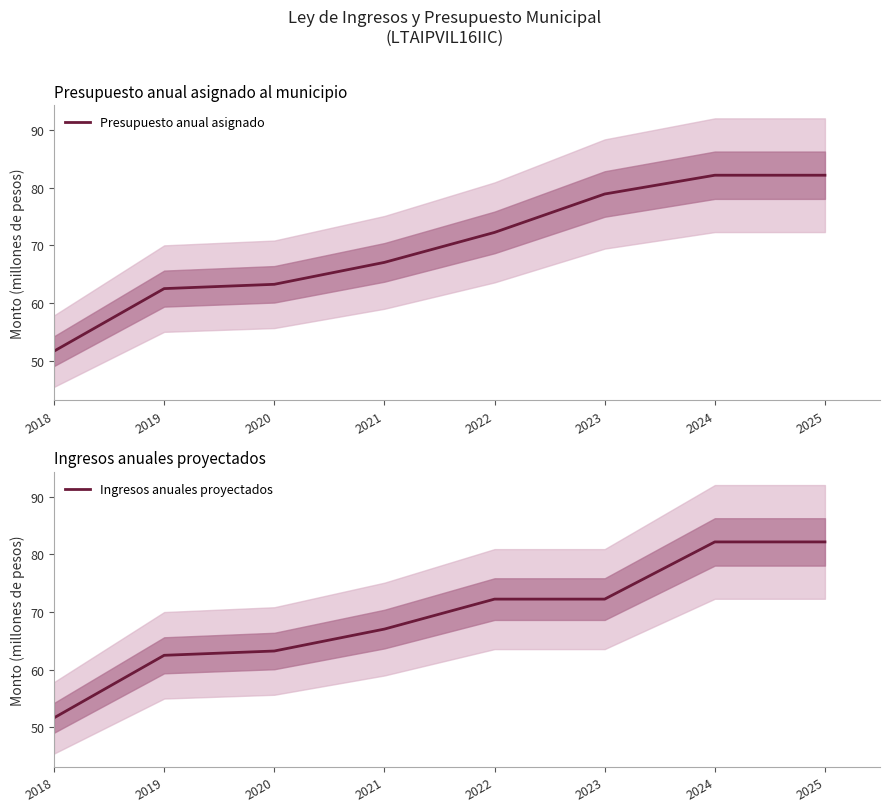

How many lines are shown in the chart?

2